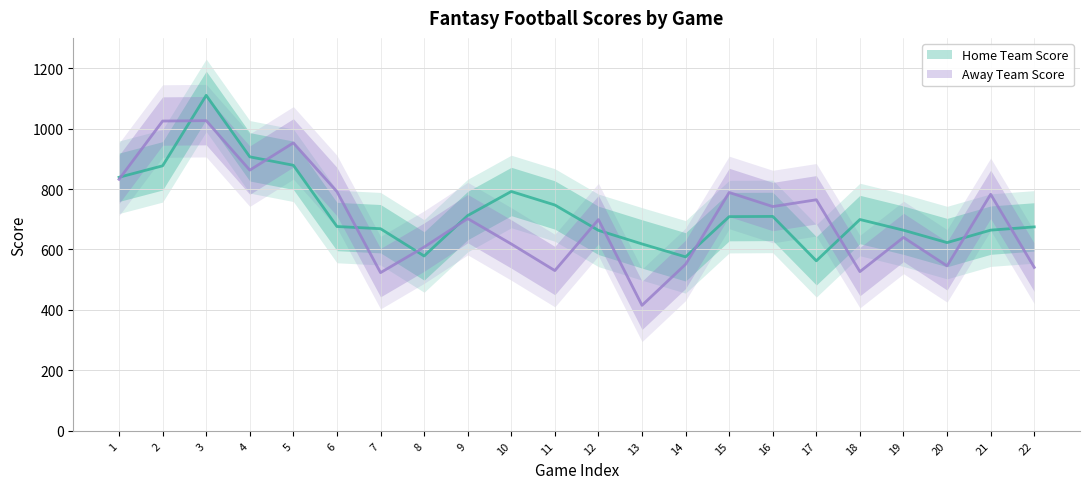

What is the difference between the Away Team Score values at 11 and 4?

332.3